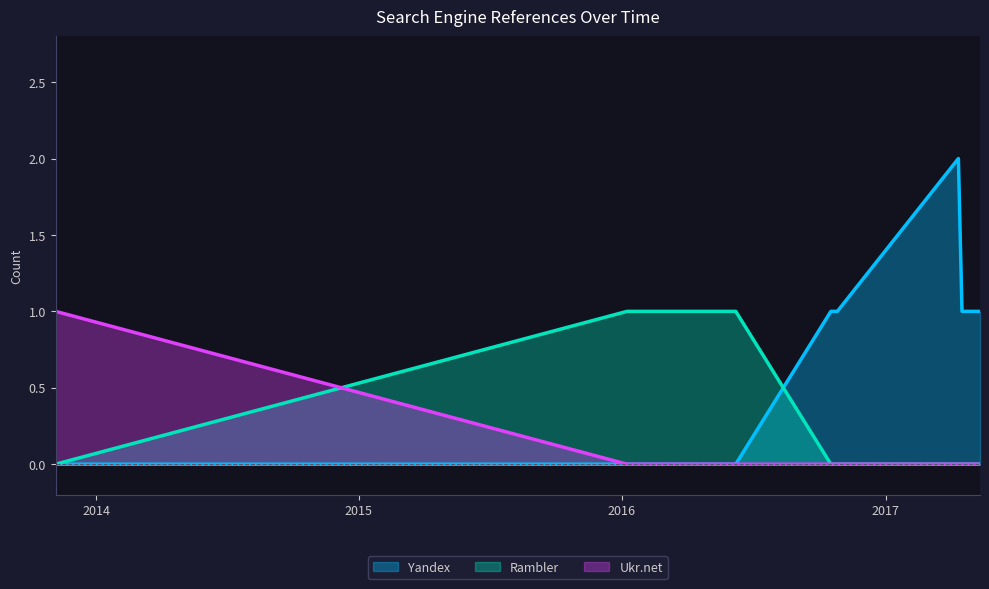

The Ukr.net series shows 2 at 2013-11-06. True or false?

False